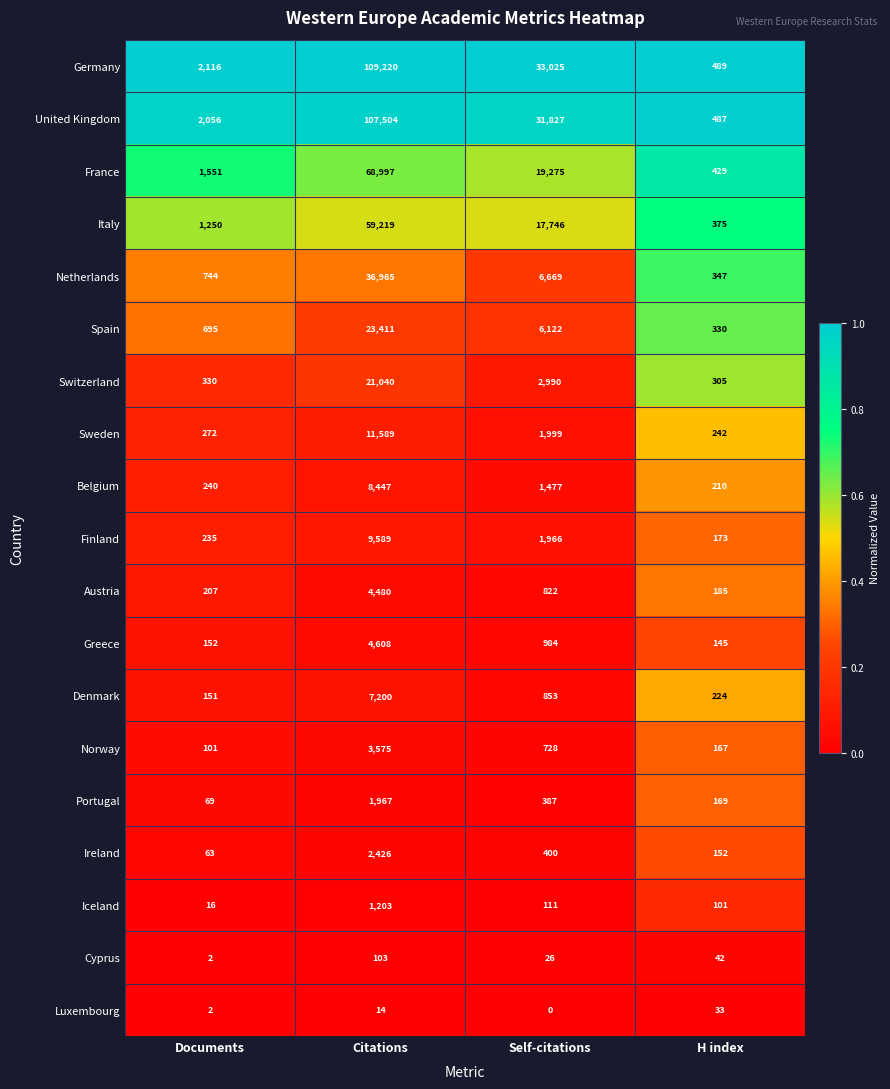

What is the sum of the Finland values at Citations and Documents?

9824